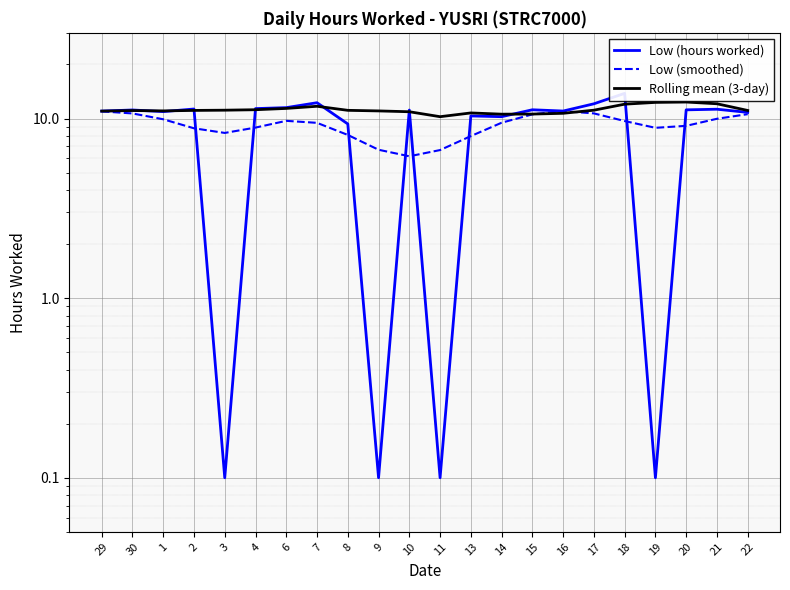

Count the number of categories in the chart.

22